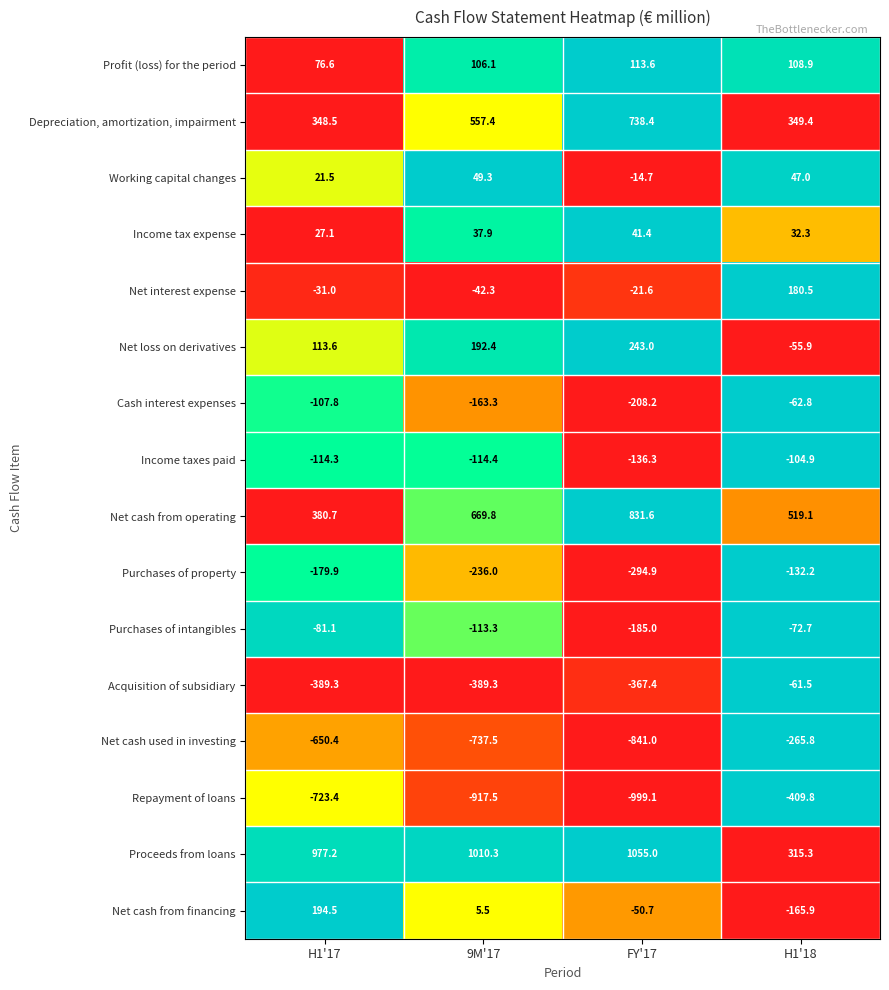

Is it true that Net cash used in investing equals -1310.5 at 9M'17?

False